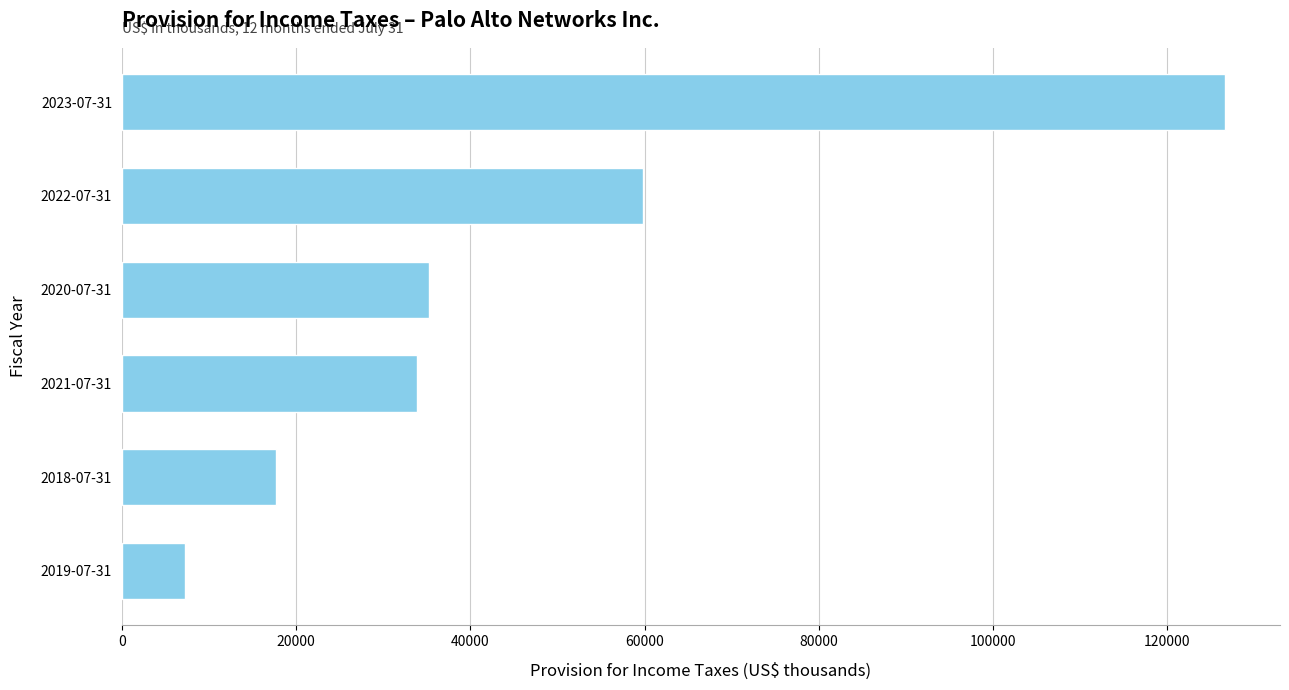

Approximately how many times larger is the value at 2023-07-31 compared to 2022-07-31?

2.1